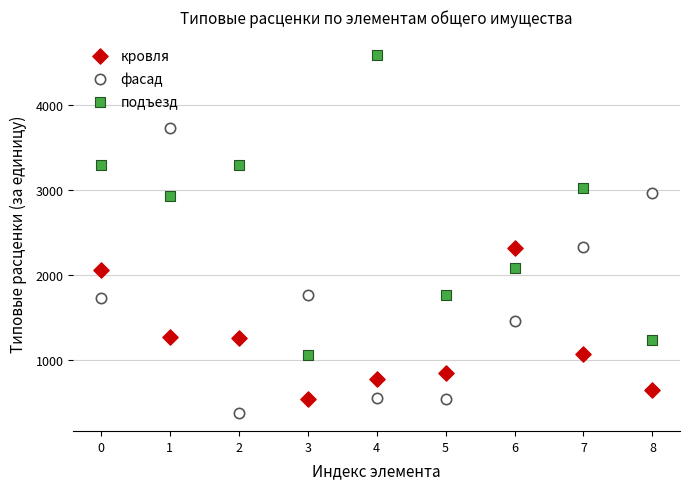

Which series contains the highest Y value?

подъезд